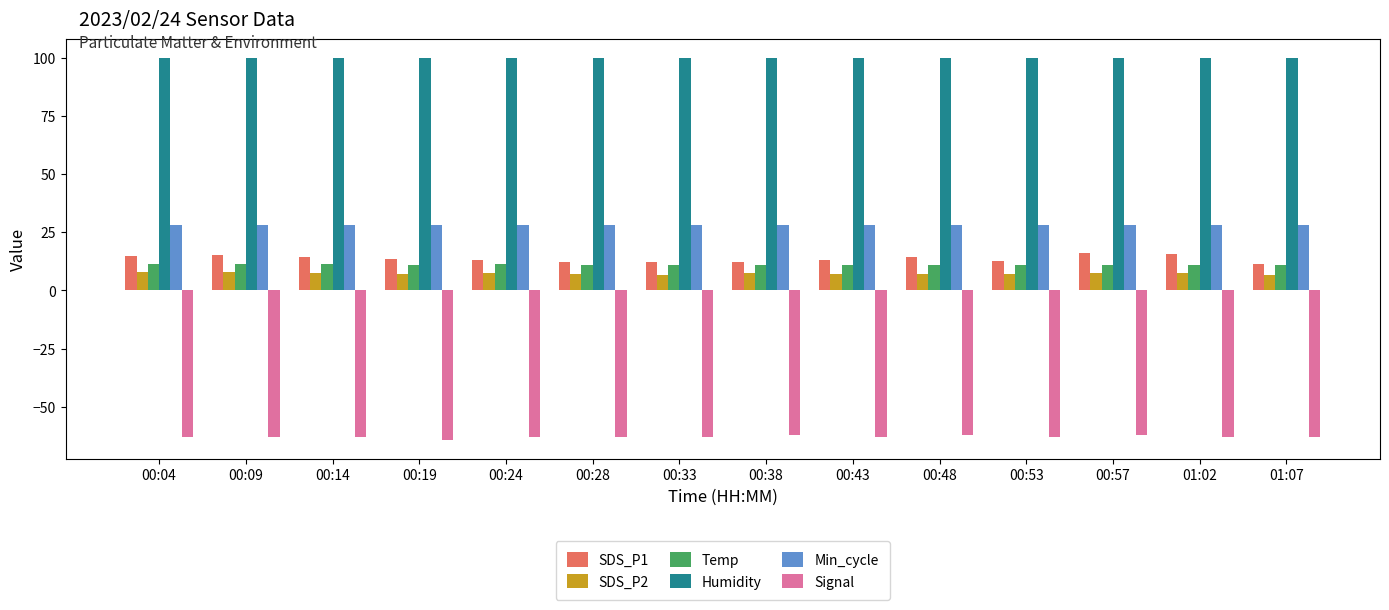

What is the average value of the Signal series?

-62.9